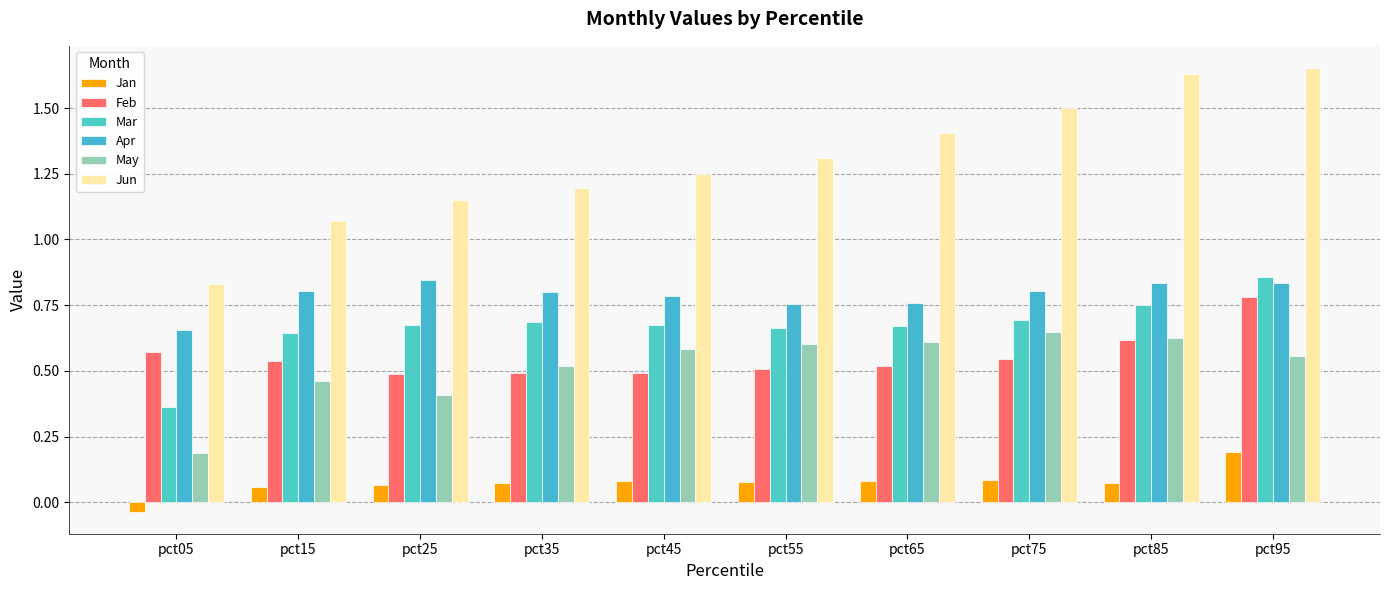

How many values in Jan are below zero?

1